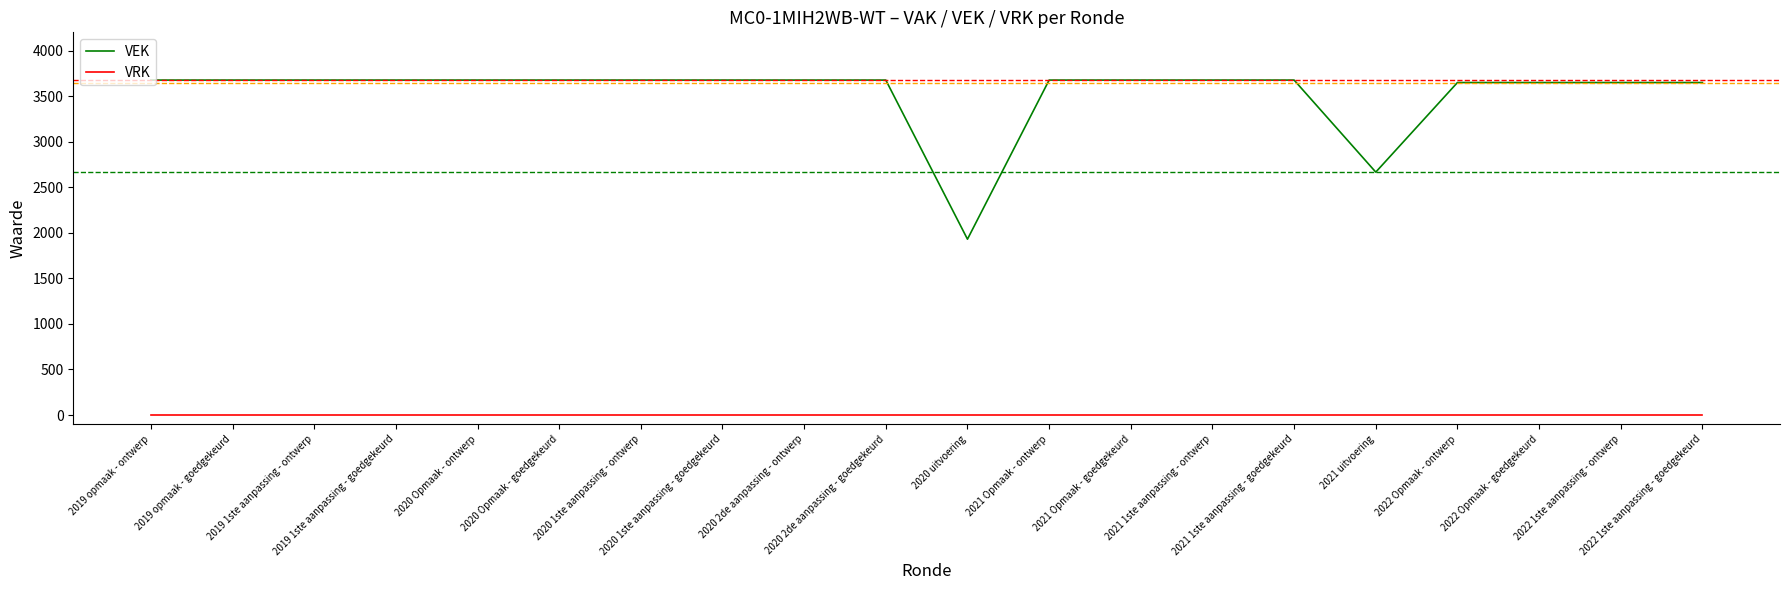

Is the value of VEK at 2022 Opmaak - ontwerp greater than the value of VRK at 2021 1ste aanpassing - ontwerp?

Yes